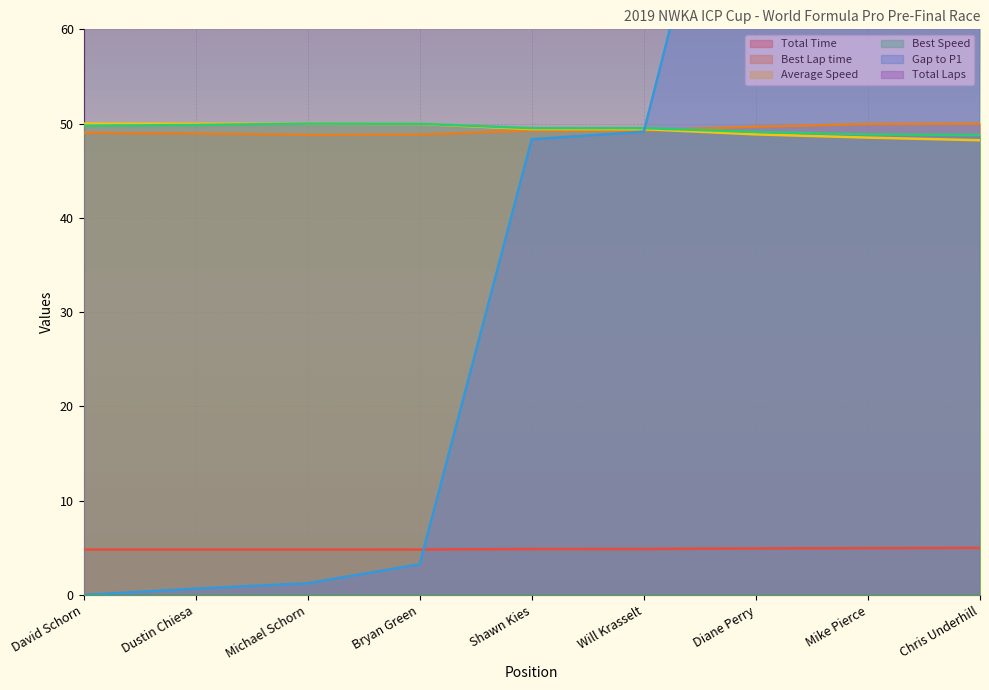

What is the label of the 7th point from the right?

Michael Schorn